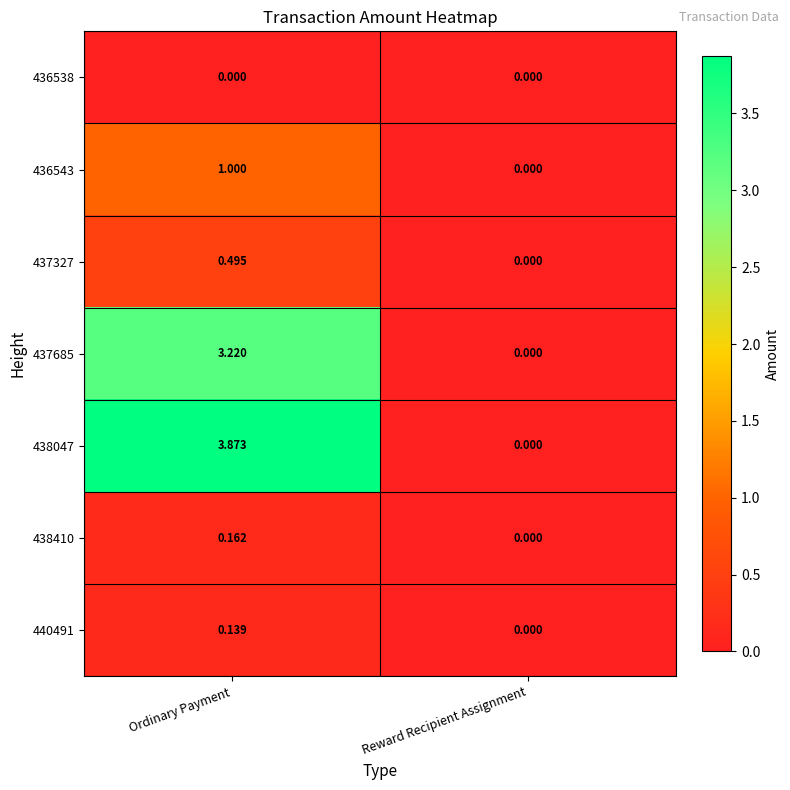

Rank the categories by 436543 value from highest to lowest.

Ordinary Payment, Reward Recipient Assignment